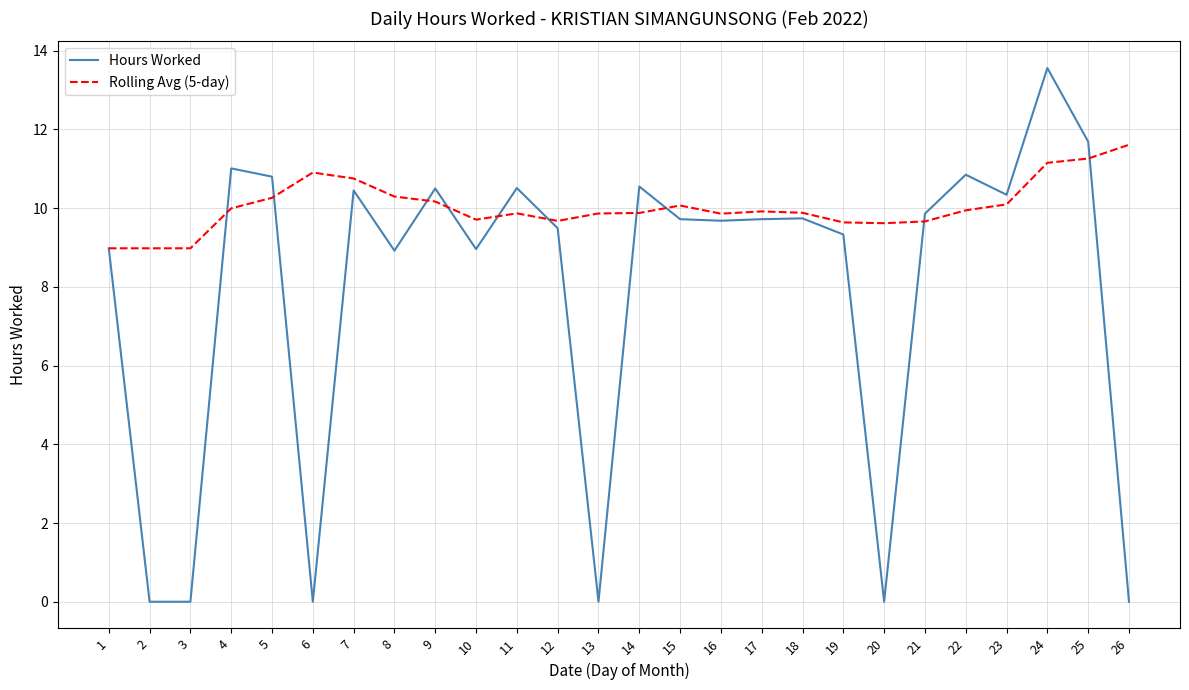

What is the greatest value displayed?

13.6